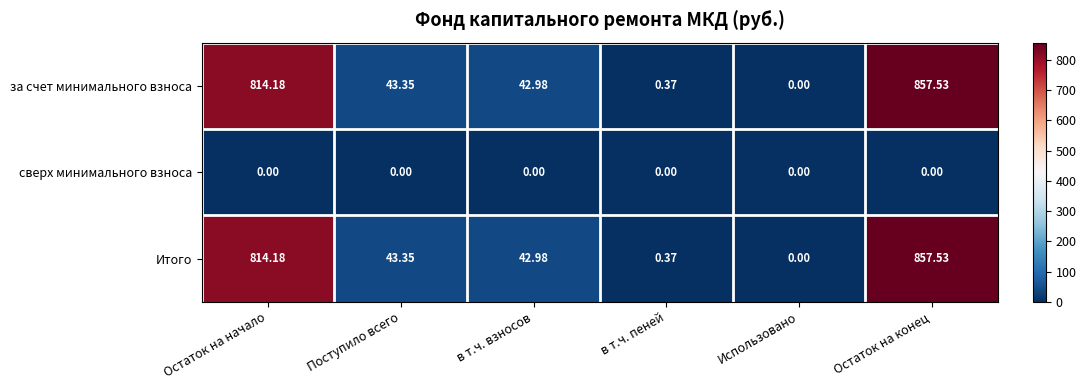

Is the value of сверх минимального взноса at Остаток на конец greater than the value of за счет минимального взноса at Поступило всего?

No